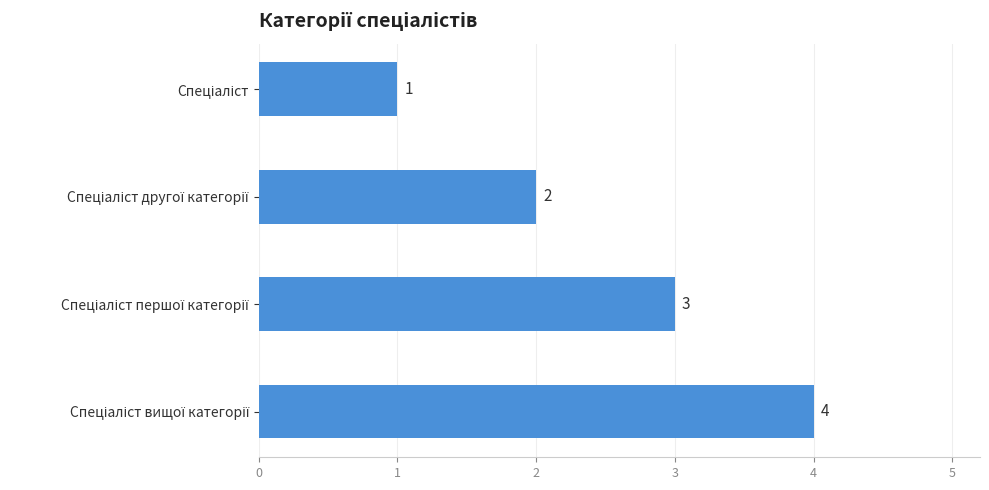

How many distinct data groups are displayed?

1